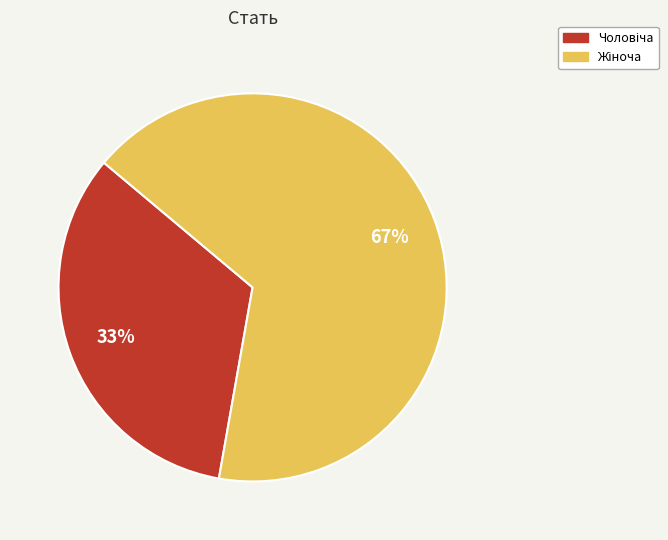

To the nearest percent, what is the average slice percentage?

50%